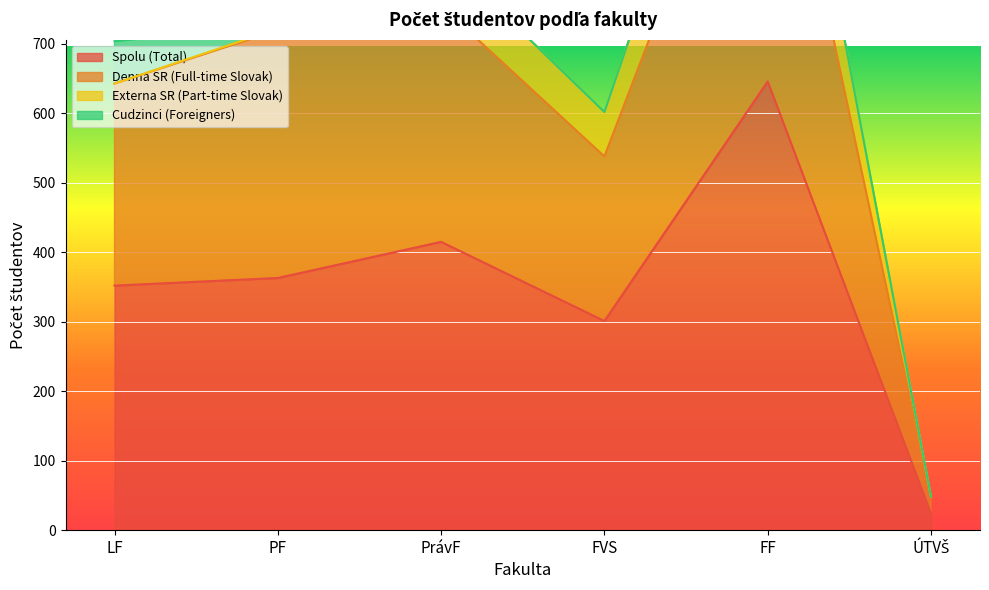

What is the maximum value for Spolu (Total)?

646